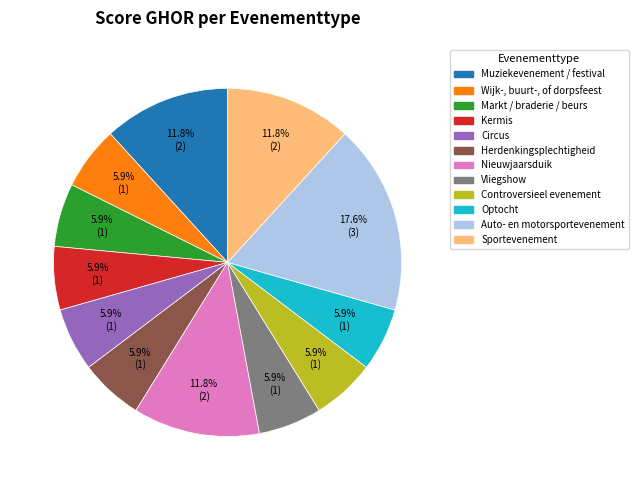

Count the number of slices in the pie.

12